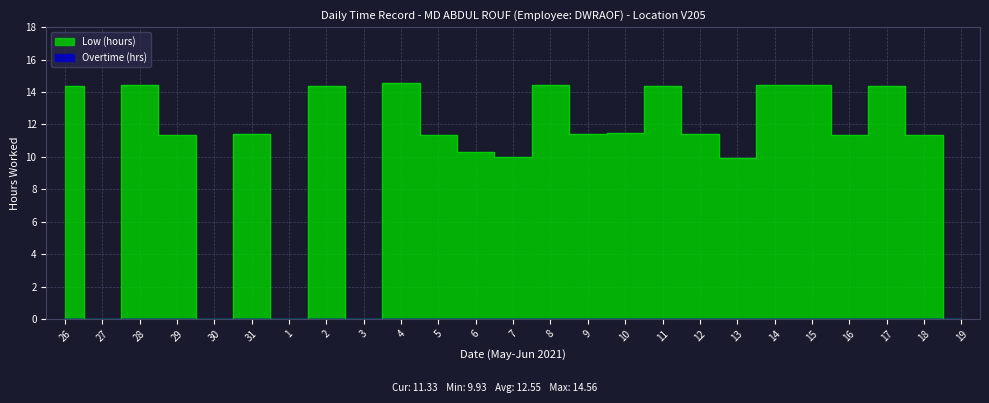

Where is the first local minimum?

27